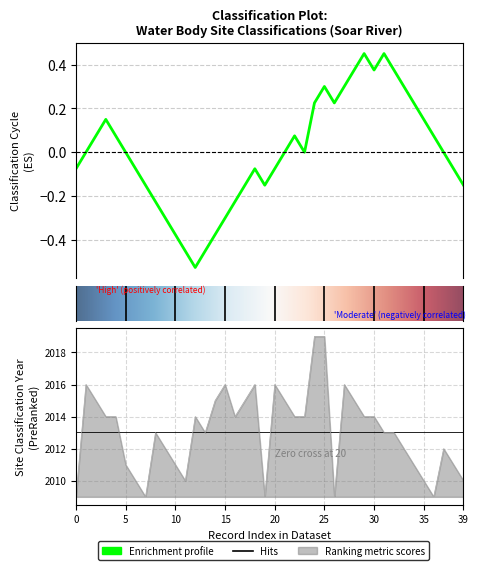

True or false: Water Body Classification Year and Site Classification Year cross at least once.

False